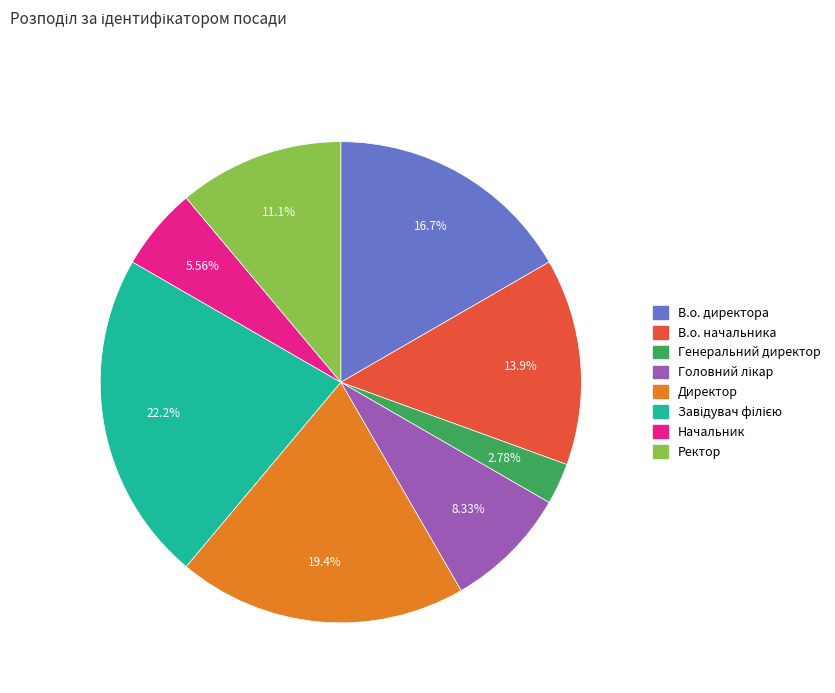

How many segments does this pie chart have?

8